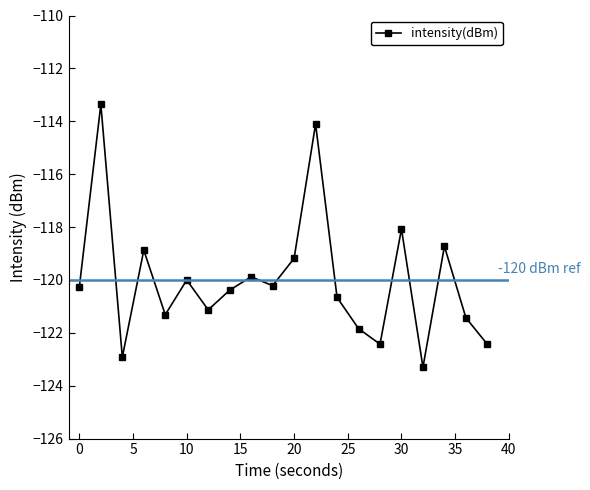

What is the maximum value shown in the chart?

-113.4